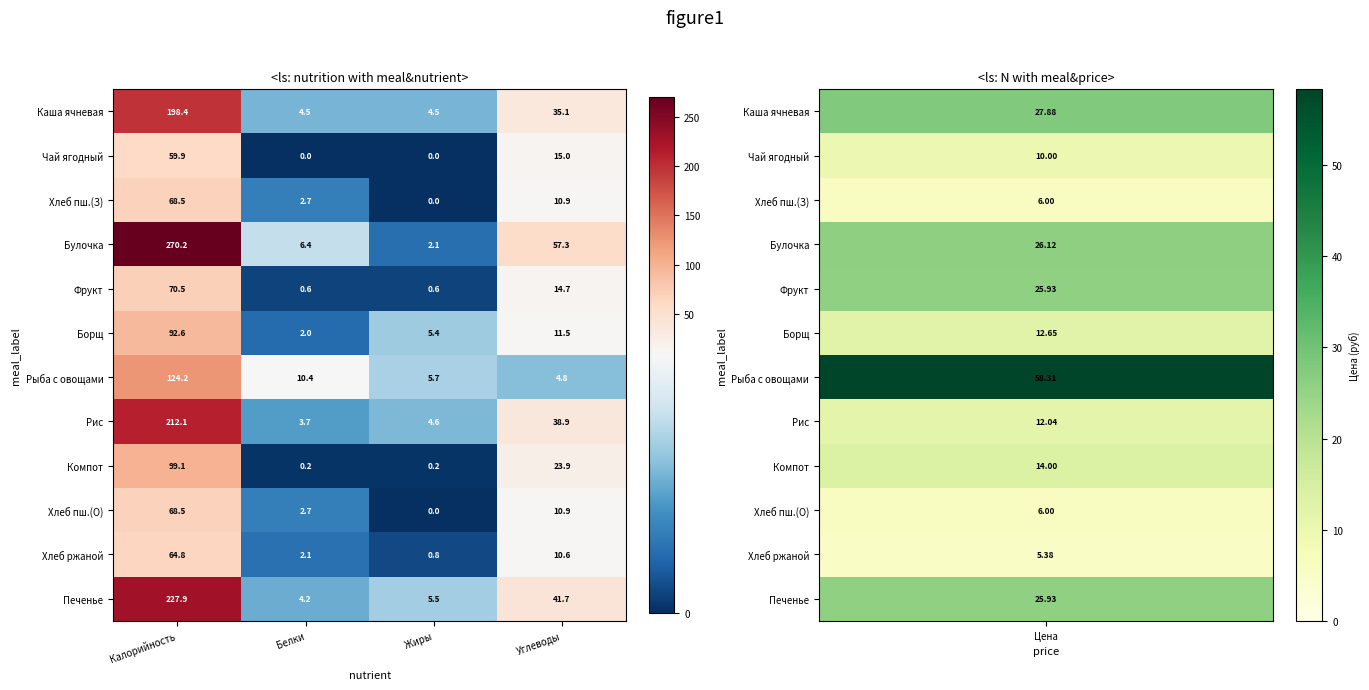

True or false: Каша ячневая has a value of 4.5 at Жиры.

True